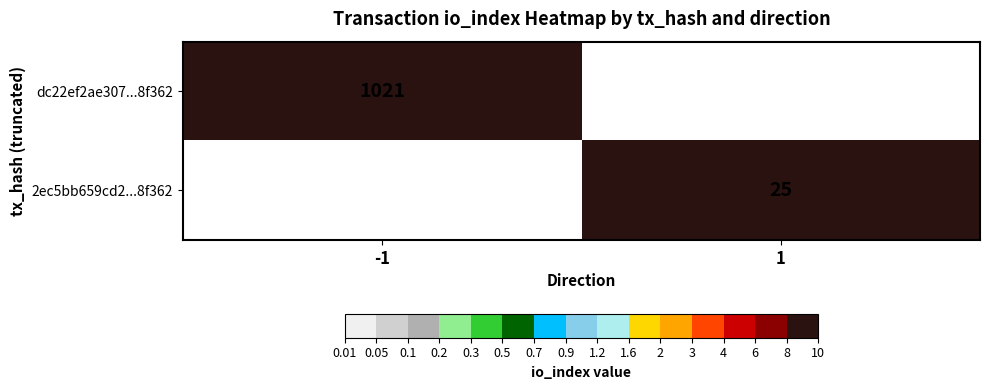

The value of 2ec5bb659cd2...8f362 at 1 is 25. True or false?

True